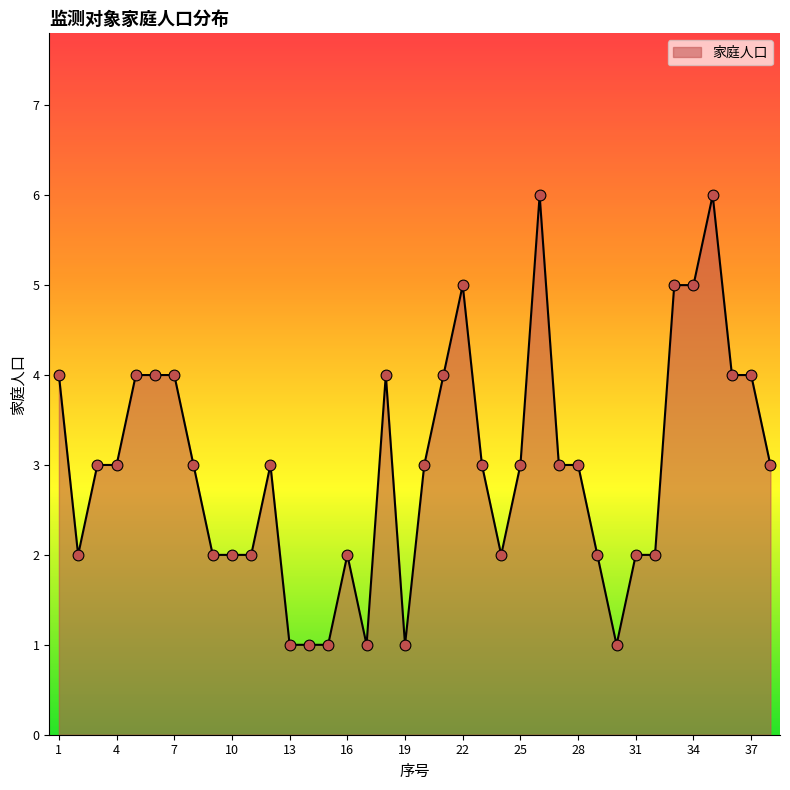

What is the greatest value displayed?

6